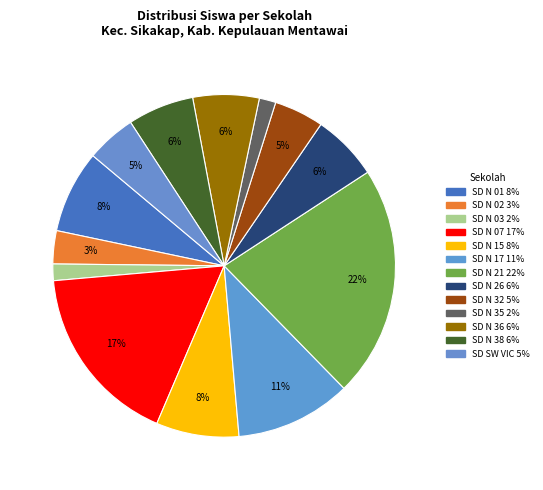

How many slices are in this pie chart?

13